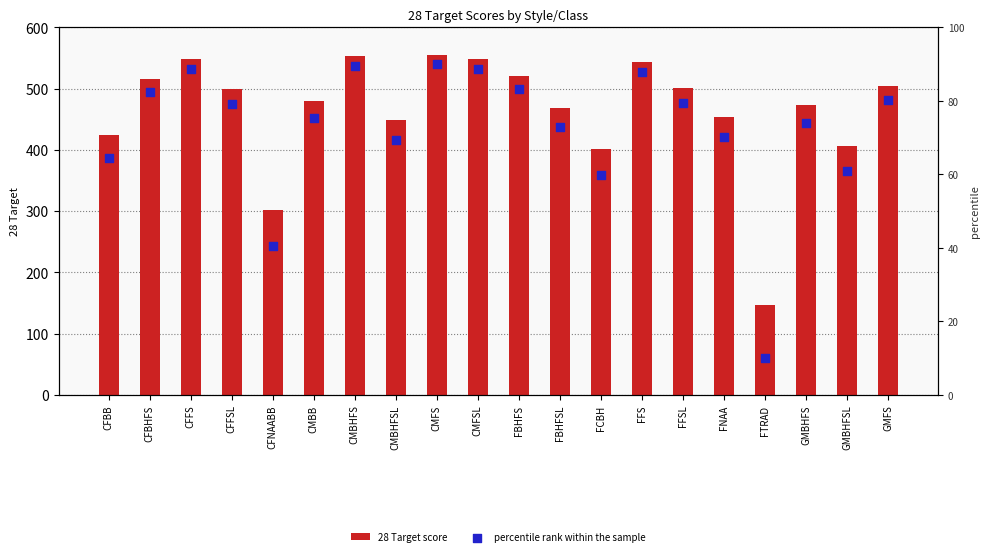

Which series reaches the minimum Y coordinate?

percentile rank within the sample